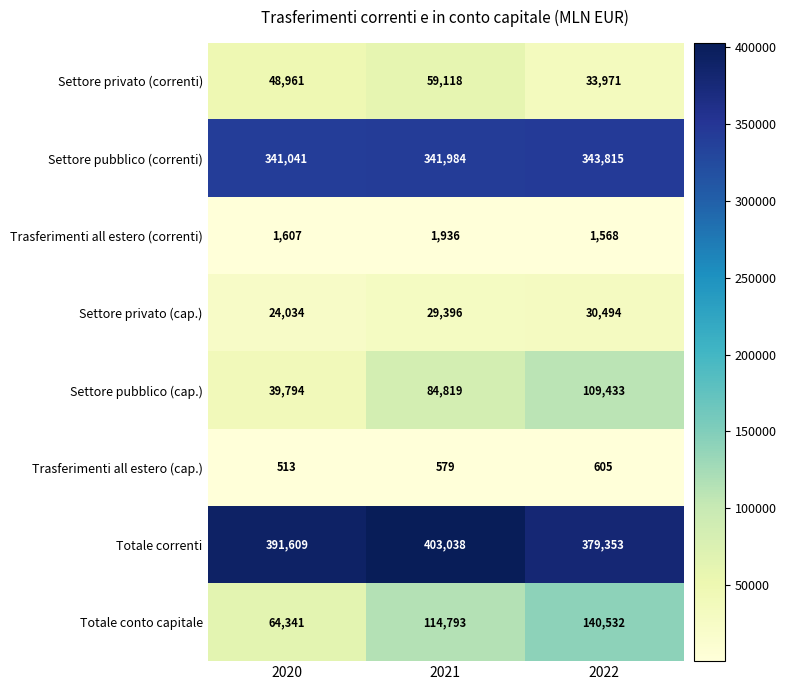

Between 2020 and 2021, which series saw the biggest shift?

Totale conto capitale